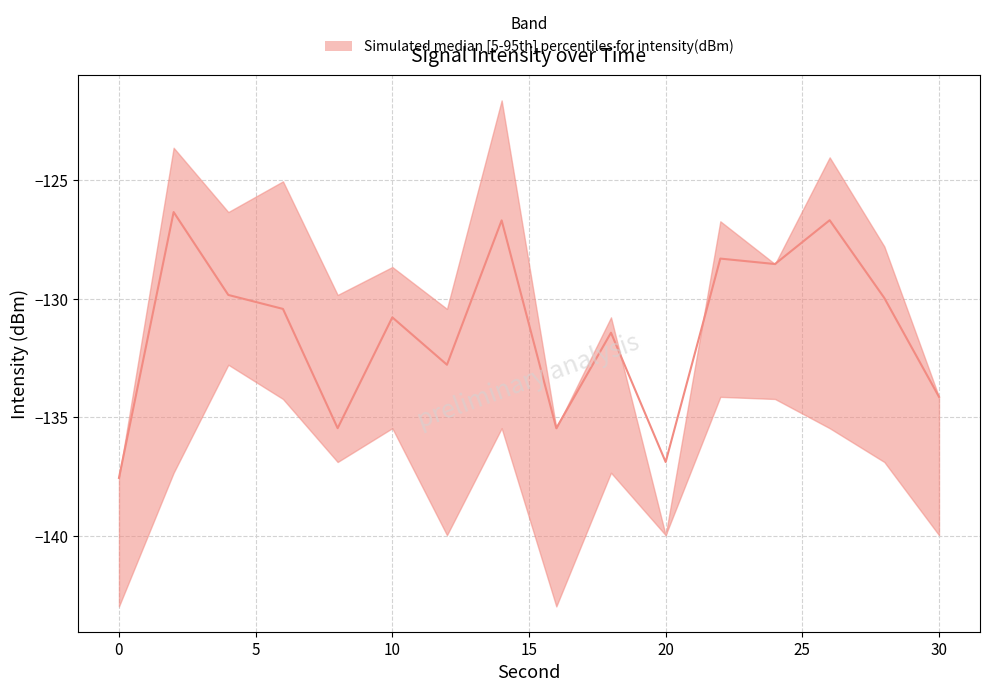

List the series in order of their peak value, highest first.

upper, median, lower